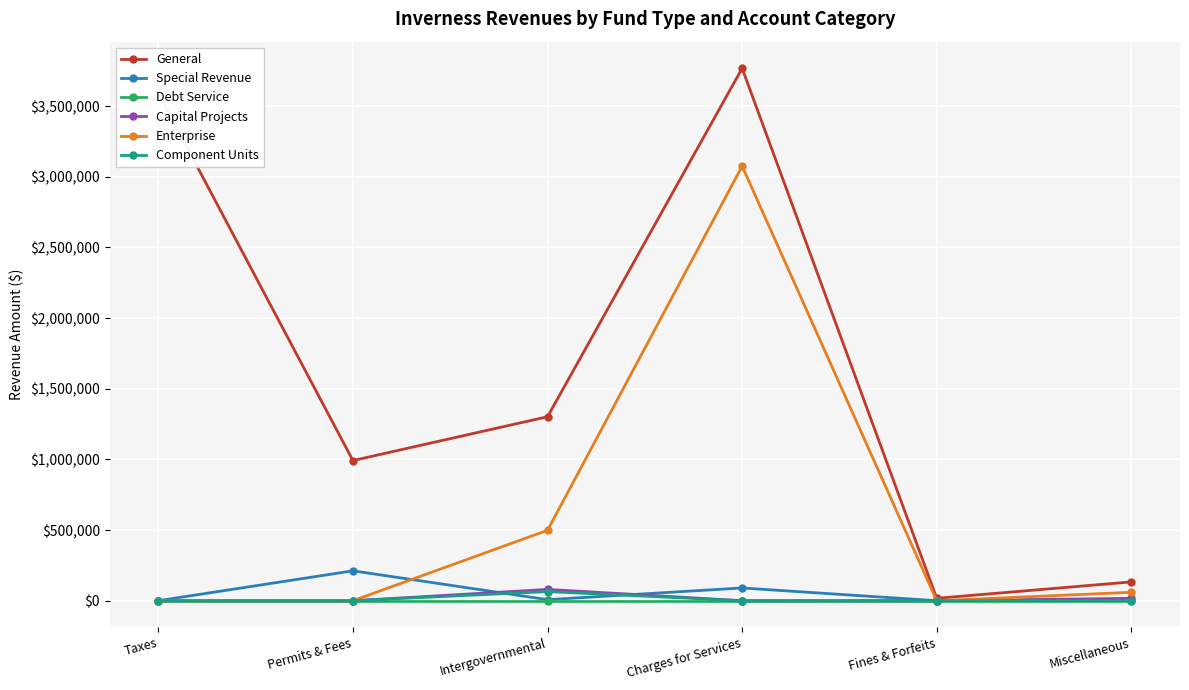

What is the greatest value displayed?

3767159